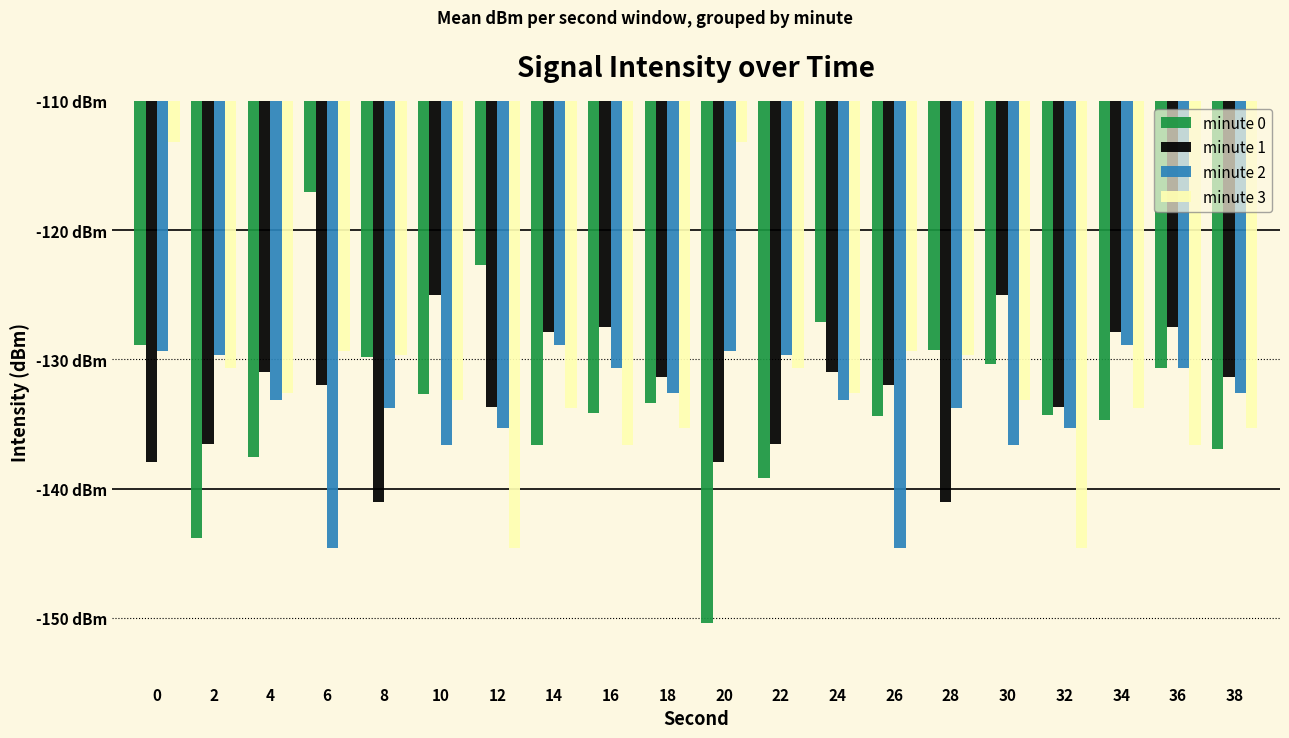

True or false: minute 3 has a value of -236.3 at 10.

False